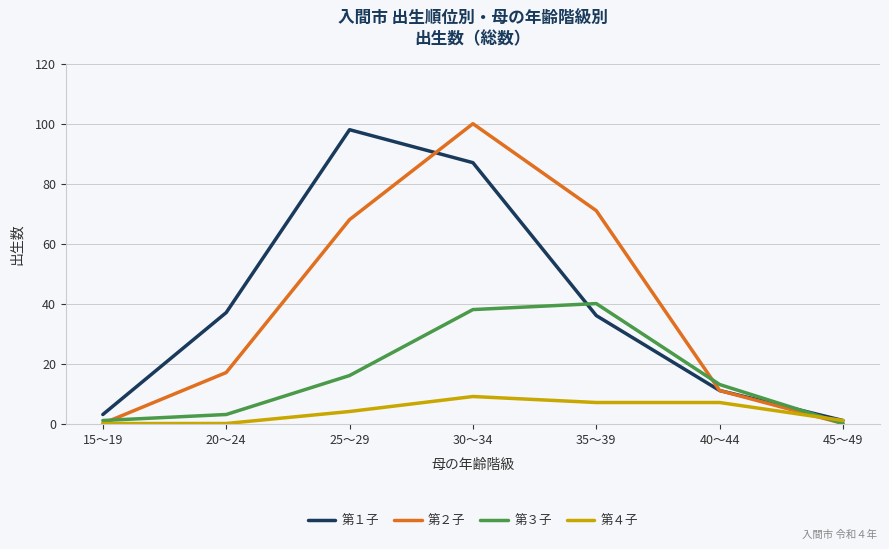

How many interior local peaks does the 第２子 series have?

1